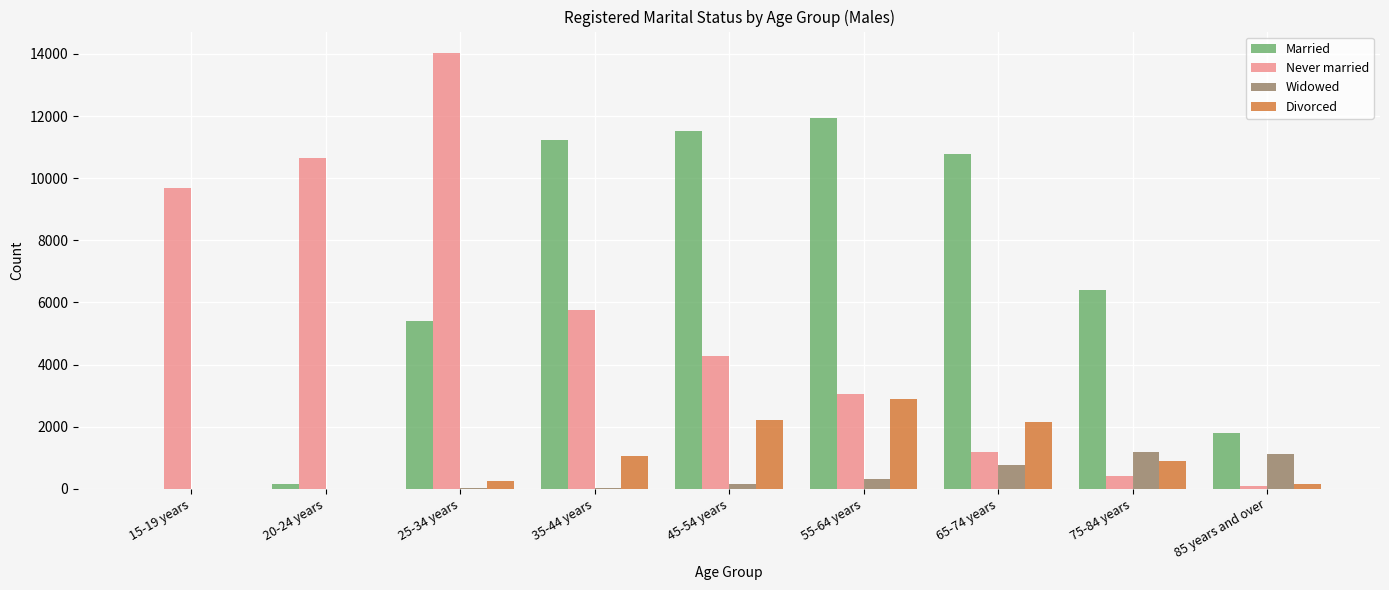

At which category is the sum across all series the highest?

25-34 years